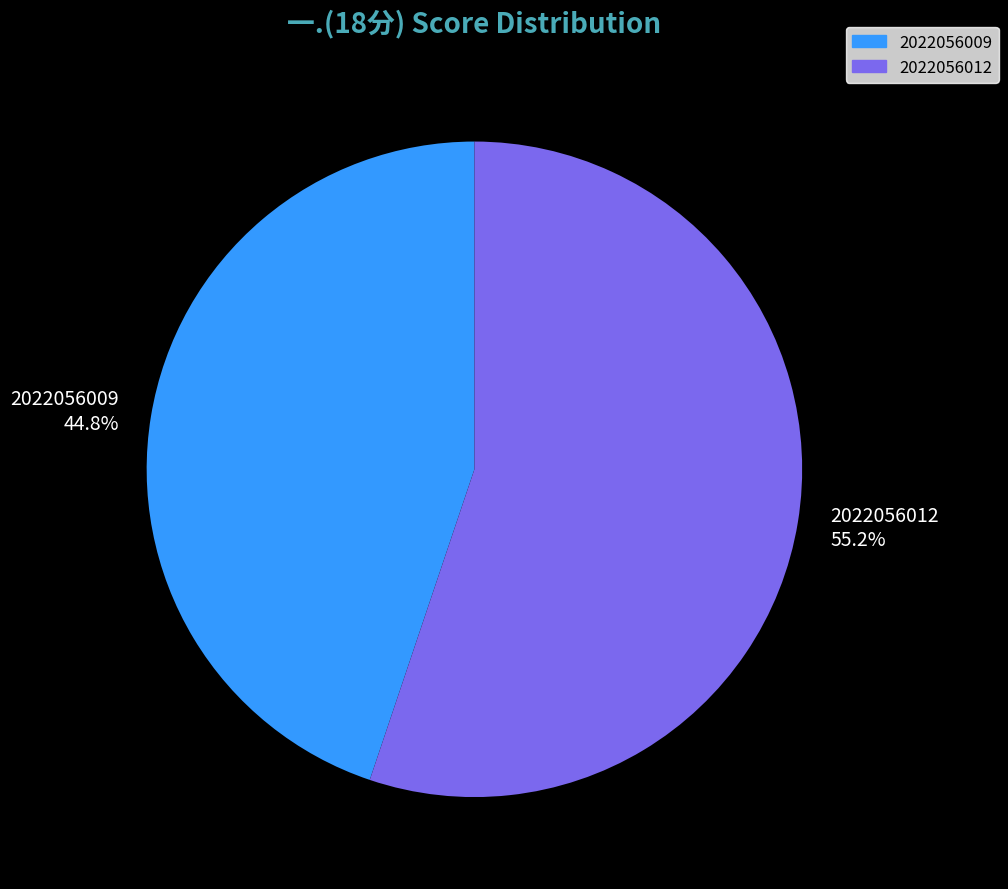

What percentage do 2022056009 and 2022056012 together represent?

100.0%